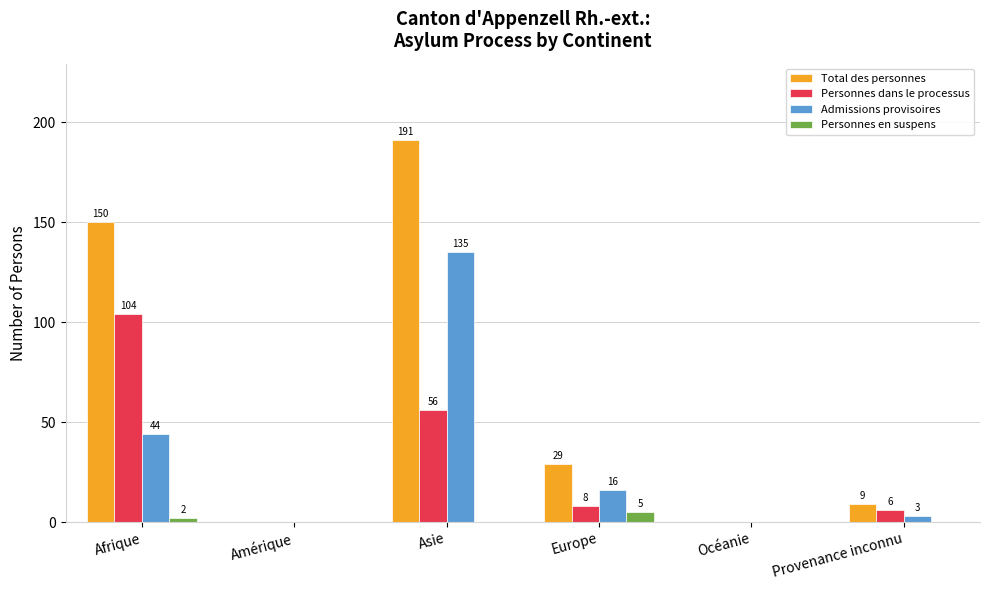

How many Personnes en suspens values are between 0 and 2?

5